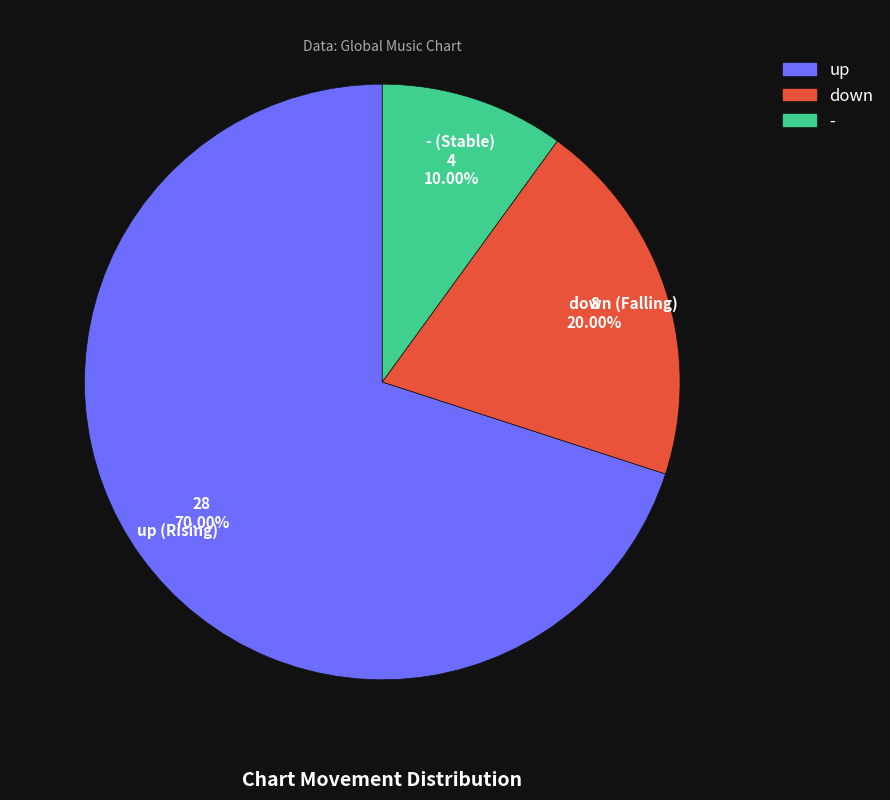

What portion of the pie excludes up?

30.0%